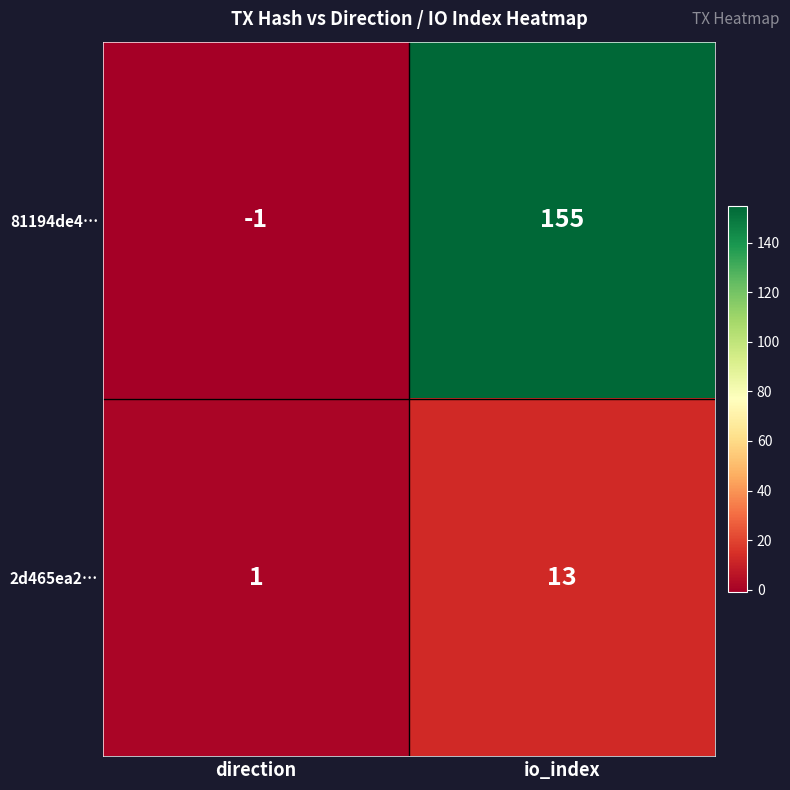

What is the difference between the highest and lowest values at io_index?

142